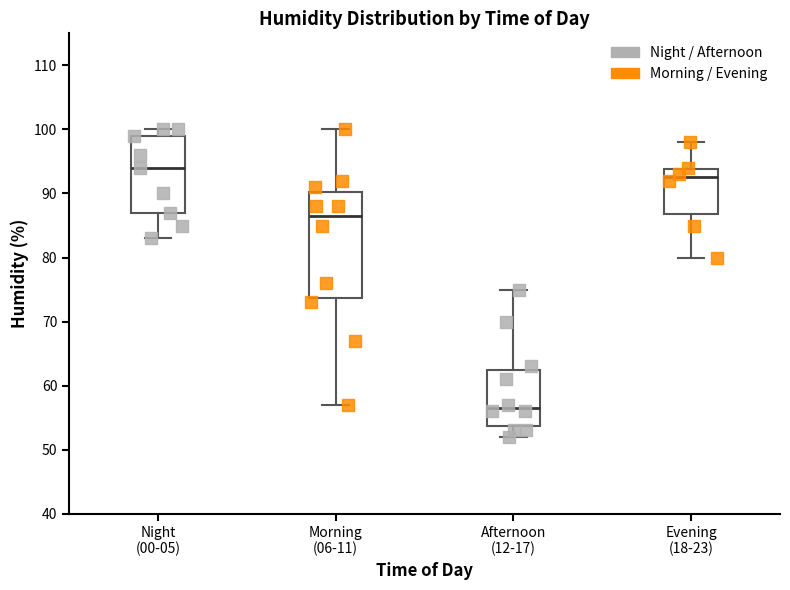

Reading left to right, transcribe this box plot: for each box, give where its median line is, the range the box spans, and where its two whiskers end, as read against the y-axis. The values are not printed on the chart, so give them approximately, as read against the axis.

Night (00-05): median 94, box 87 to 99, whiskers 83 to 100
Morning (06-11): median 87, box 74 to 90, whiskers 57 to 100
Afternoon (12-17): median 57, box 54 to 63, whiskers 52 to 75
Evening (18-23): median 93, box 87 to 94, whiskers 80 to 98